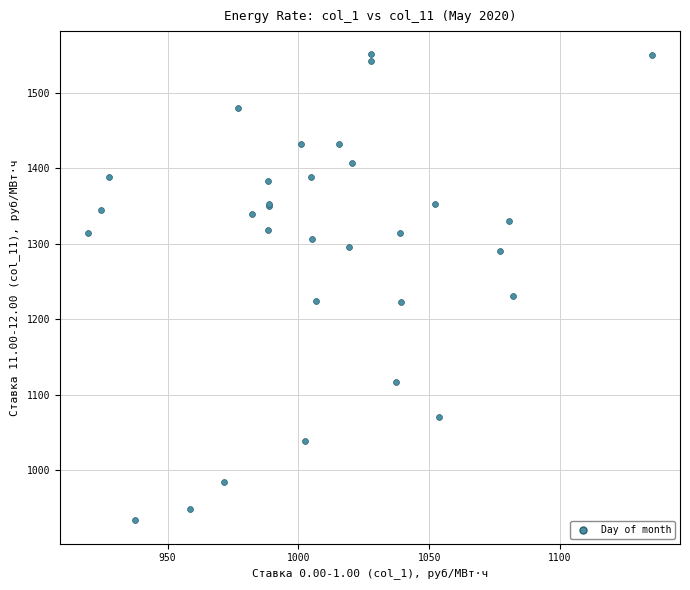

What Y value in the scatter plot is closest to 1242?

1231.2